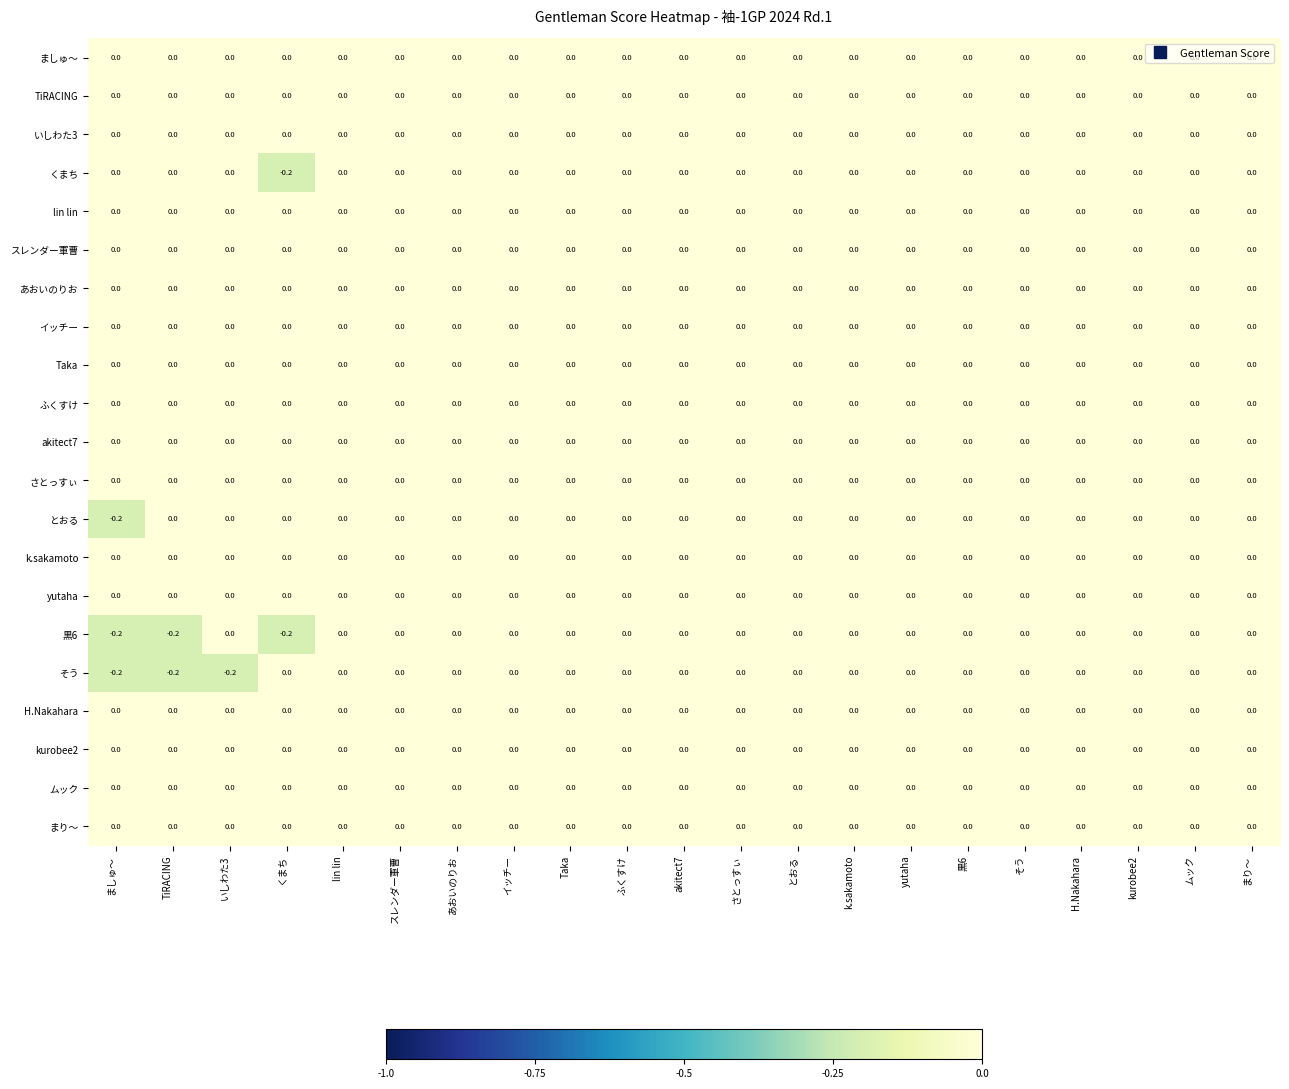

True or false: 黒6 has a value of 0.0 at まり～.

True